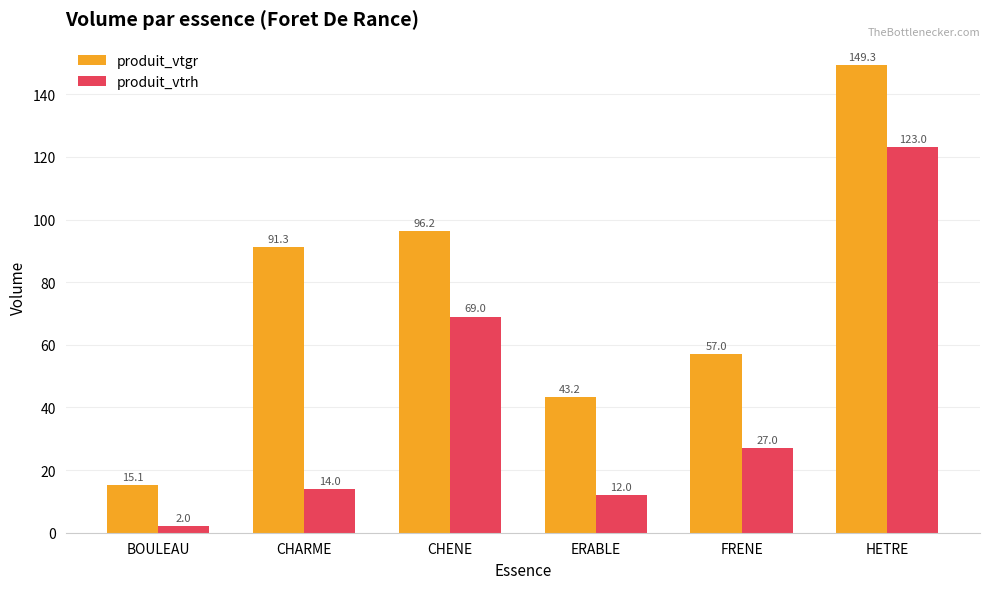

True or false: produit_vtrh has a value of 27.0 at FRENE.

True